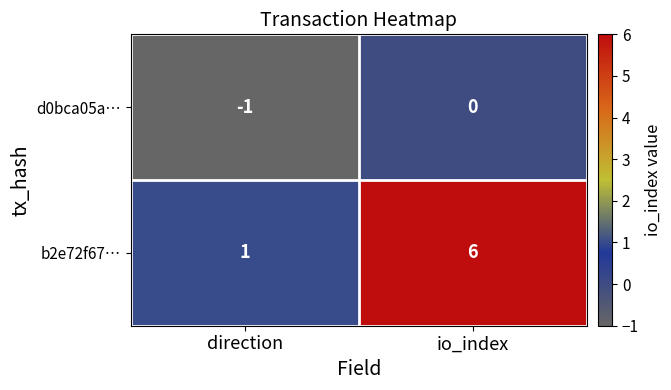

Between direction and io_index, which series saw the biggest shift?

b2e72f67…